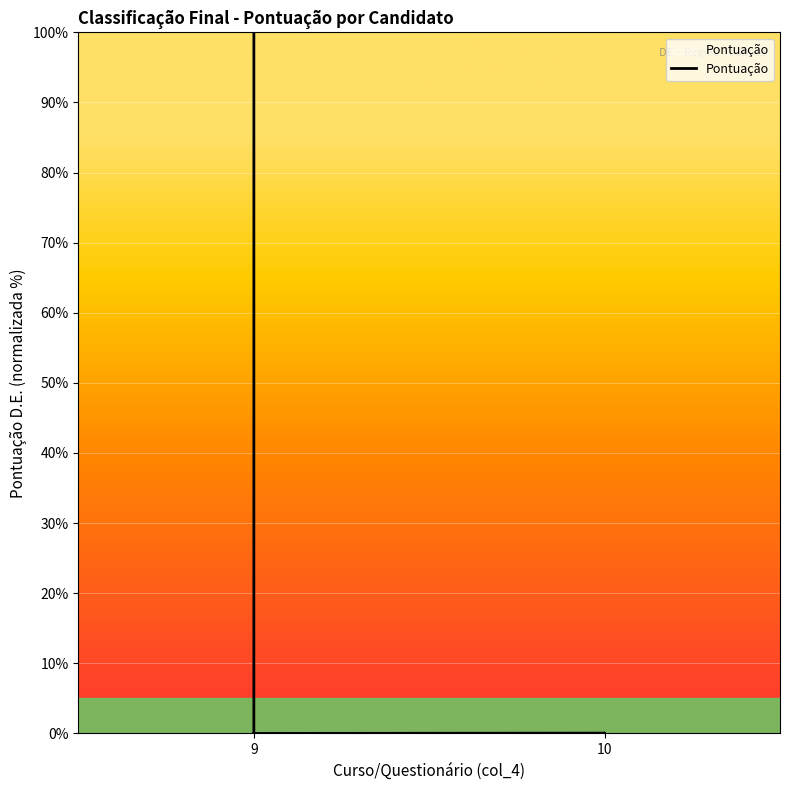

How many values are above zero?

10